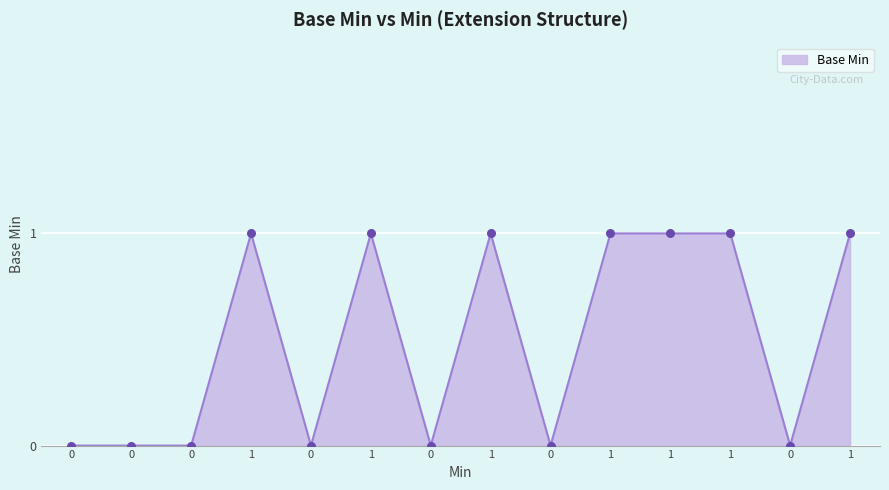

Which has a higher value, 0 or 1?

1